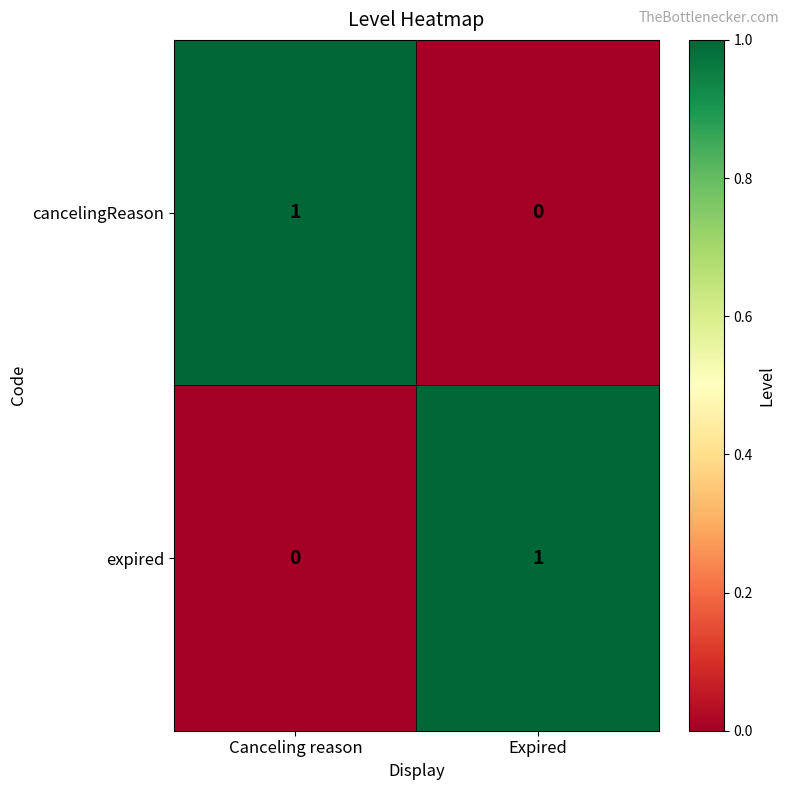

Reading right to left, what are all the values shown in this chart?

cancelingReason: Expired=0	Canceling reason=1
expired: Expired=1	Canceling reason=0